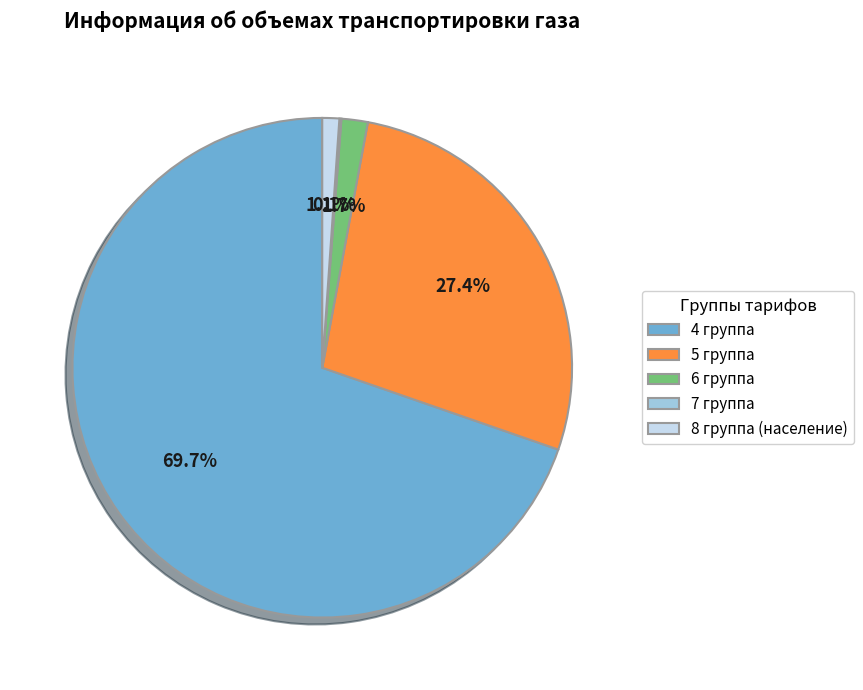

Which has a higher value, 5 группа or 4 группа?

4 группа